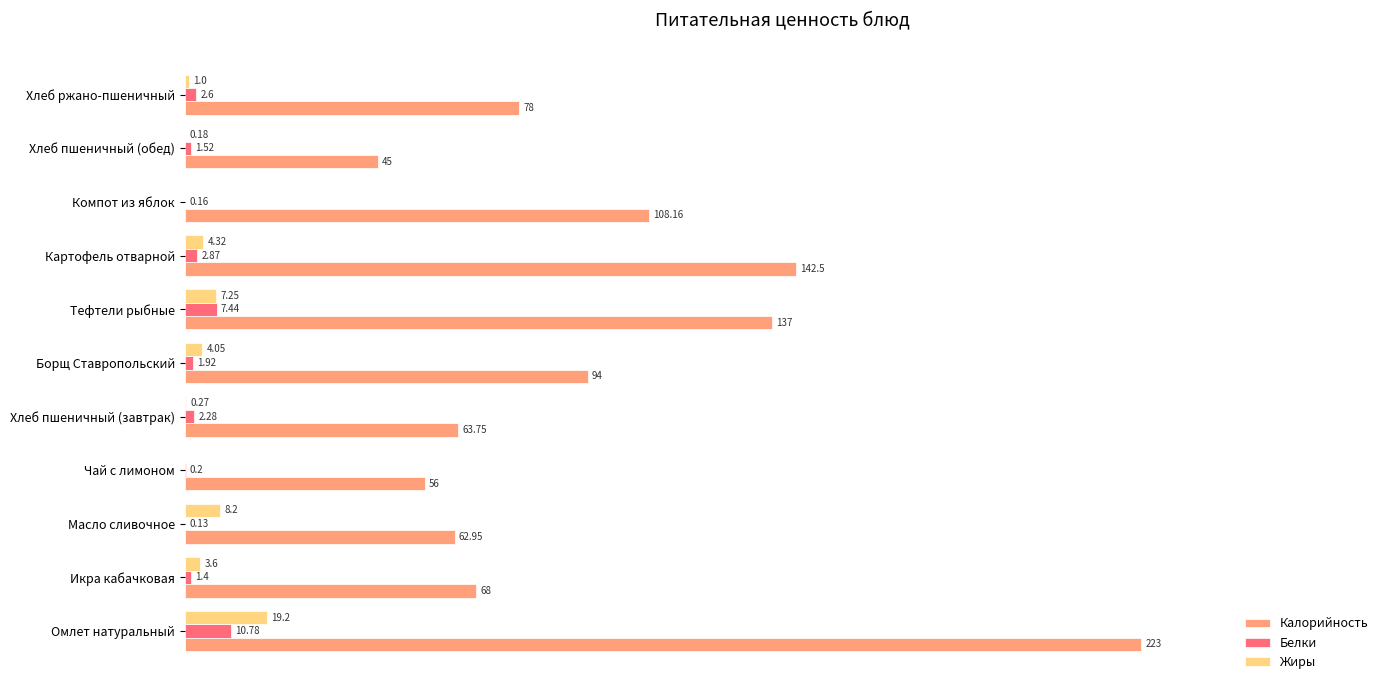

Which series has the largest total across all categories?

Калорийность